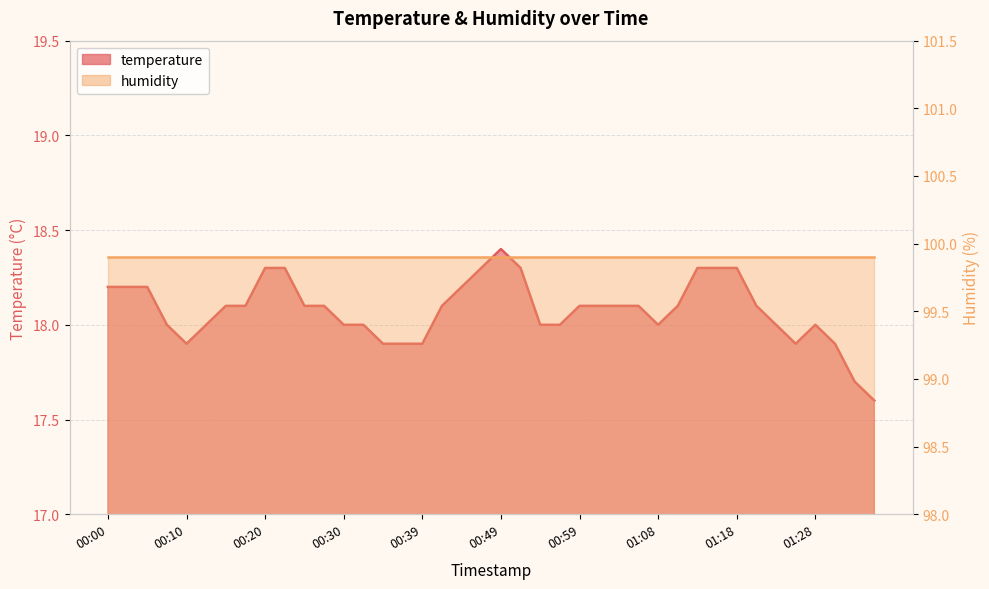

The chart shows a value of 18.3 at 00:51. True or false?

True